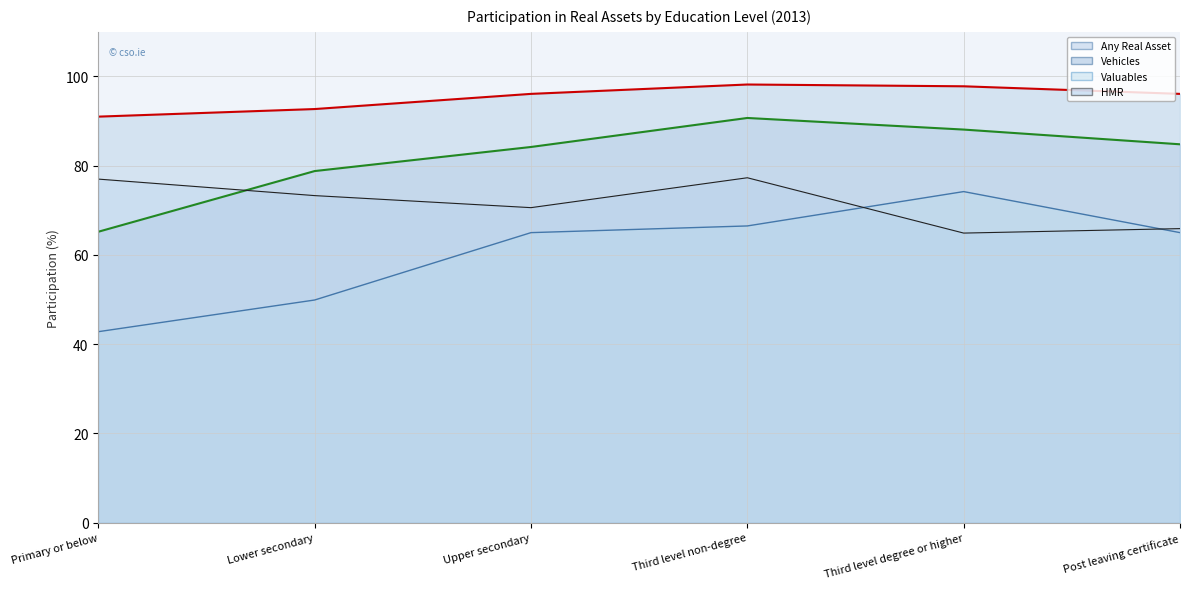

How many values in the HMR (line) series are below 73?

3